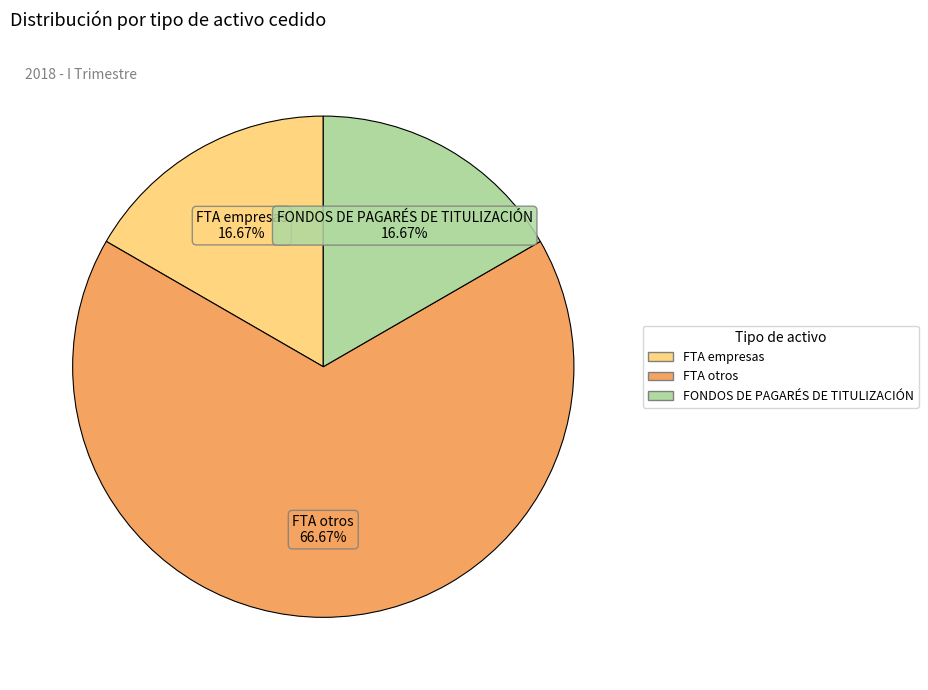

Count the number of slices in the pie.

3